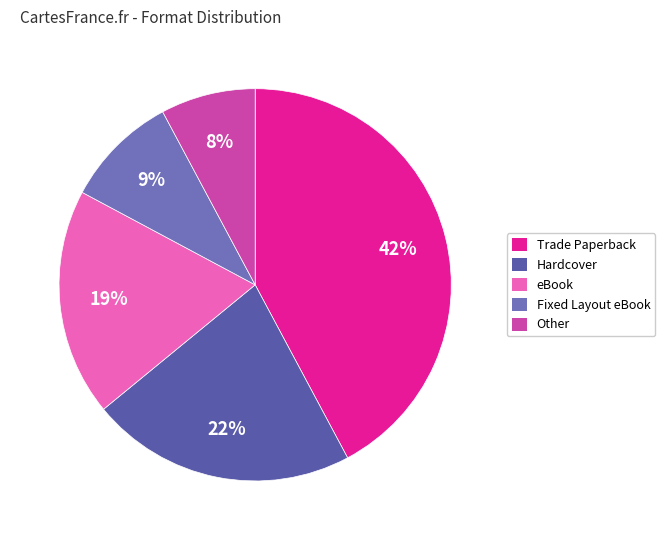

Which category has the biggest portion of the pie?

Trade Paperback